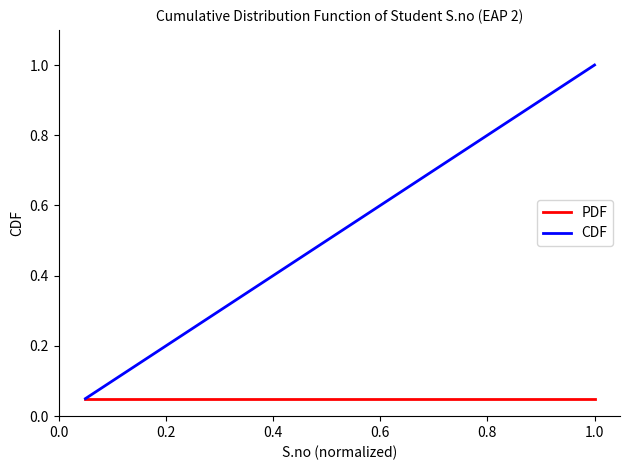

List the series in order of their peak value, highest first.

CDF, PDF